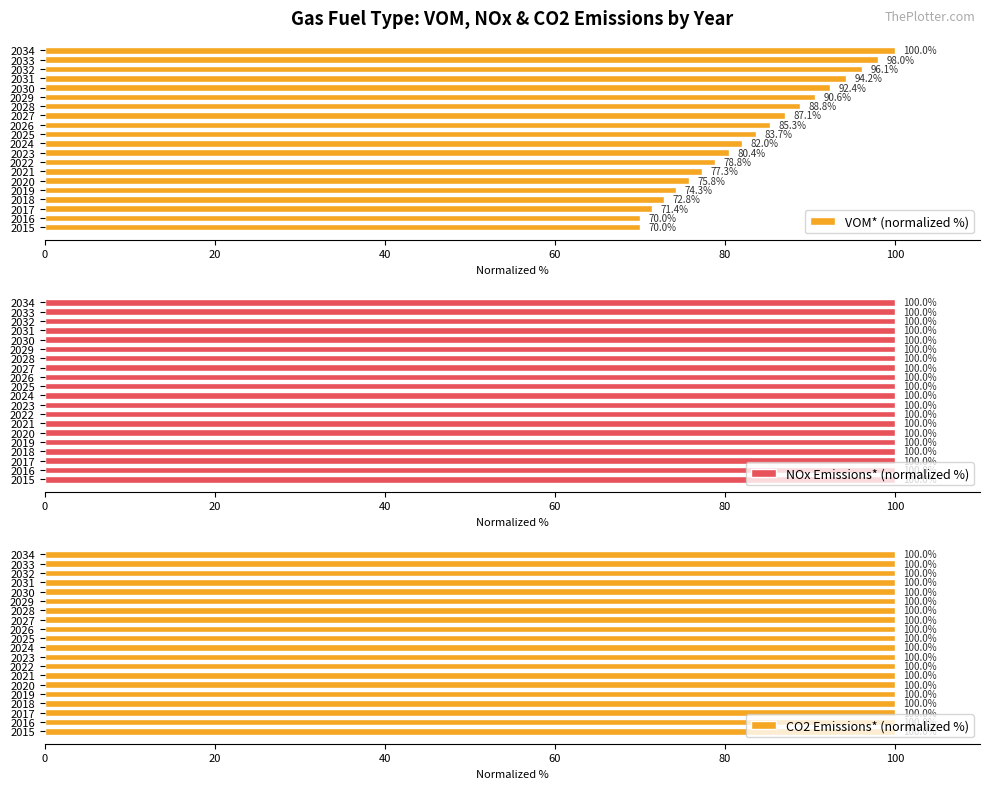

What is the difference between the maximum and minimum values in the VOM* (normalized %) series?

30.0